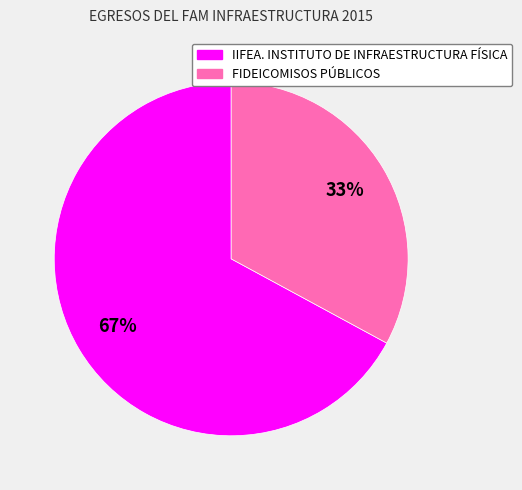

Does any single category account for the majority?

Yes